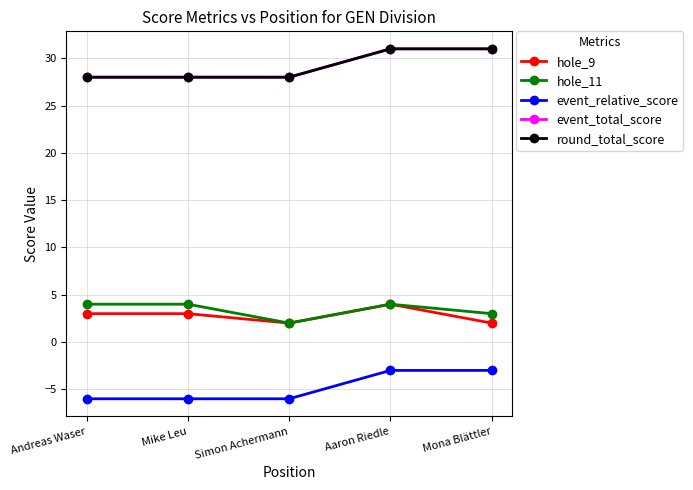

Reading left to right, transcribe all the data shown in this chart.

hole_9: 3	3	2	4	2
hole_11: 4	4	2	4	3
event_relative_score: -6	-6	-6	-3	-3
event_total_score: 28	28	28	31	31
round_total_score: 28	28	28	31	31